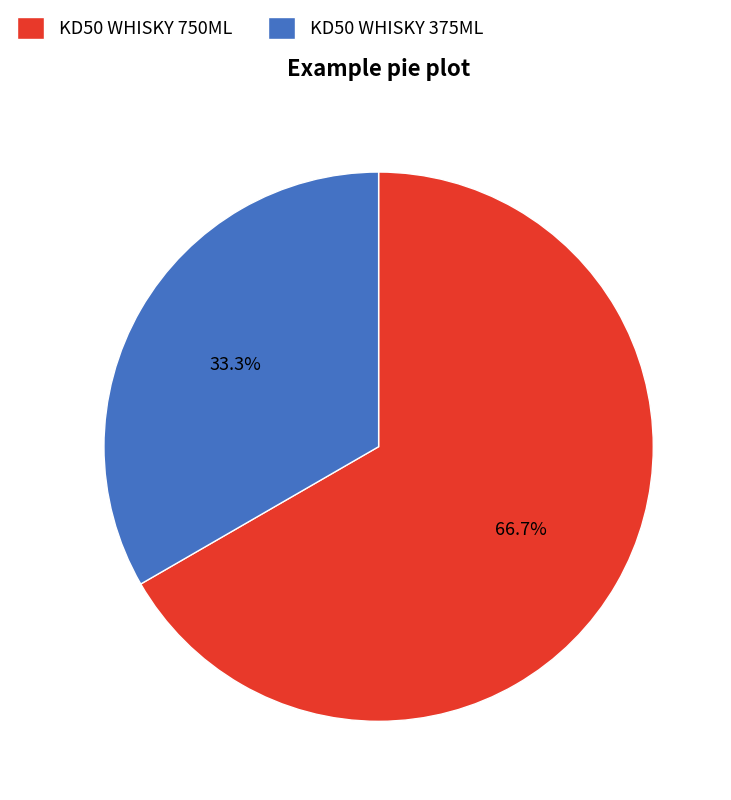

How many slices are in this pie chart?

2